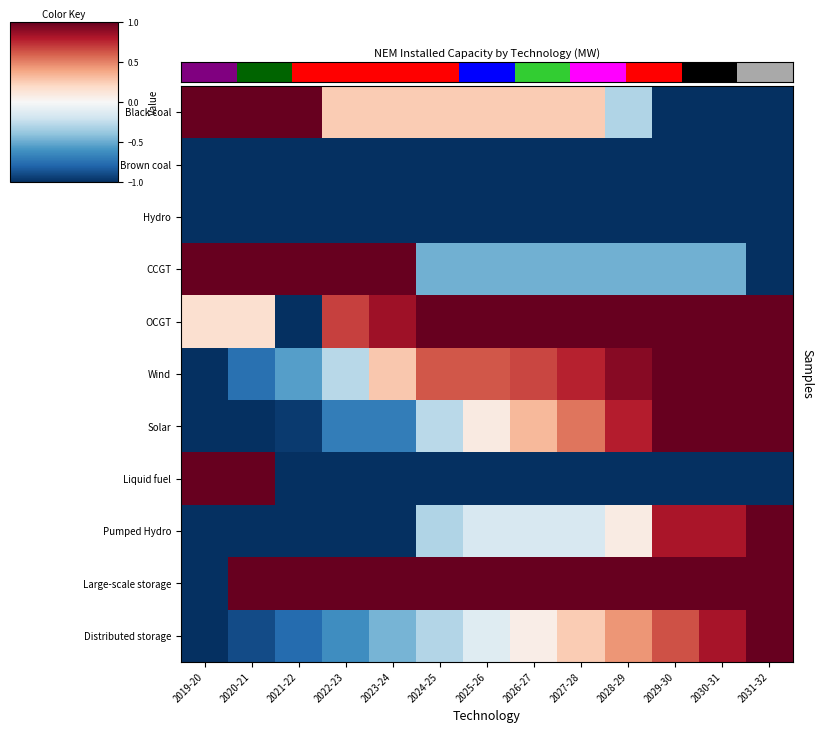

Rank the series by their maximum value, from highest to lowest.

Black coal, CCGT, OCGT, Wind, Solar, Liquid fuel, Pumped Hydro, Large-scale storage, Distributed storage, Brown coal, Hydro